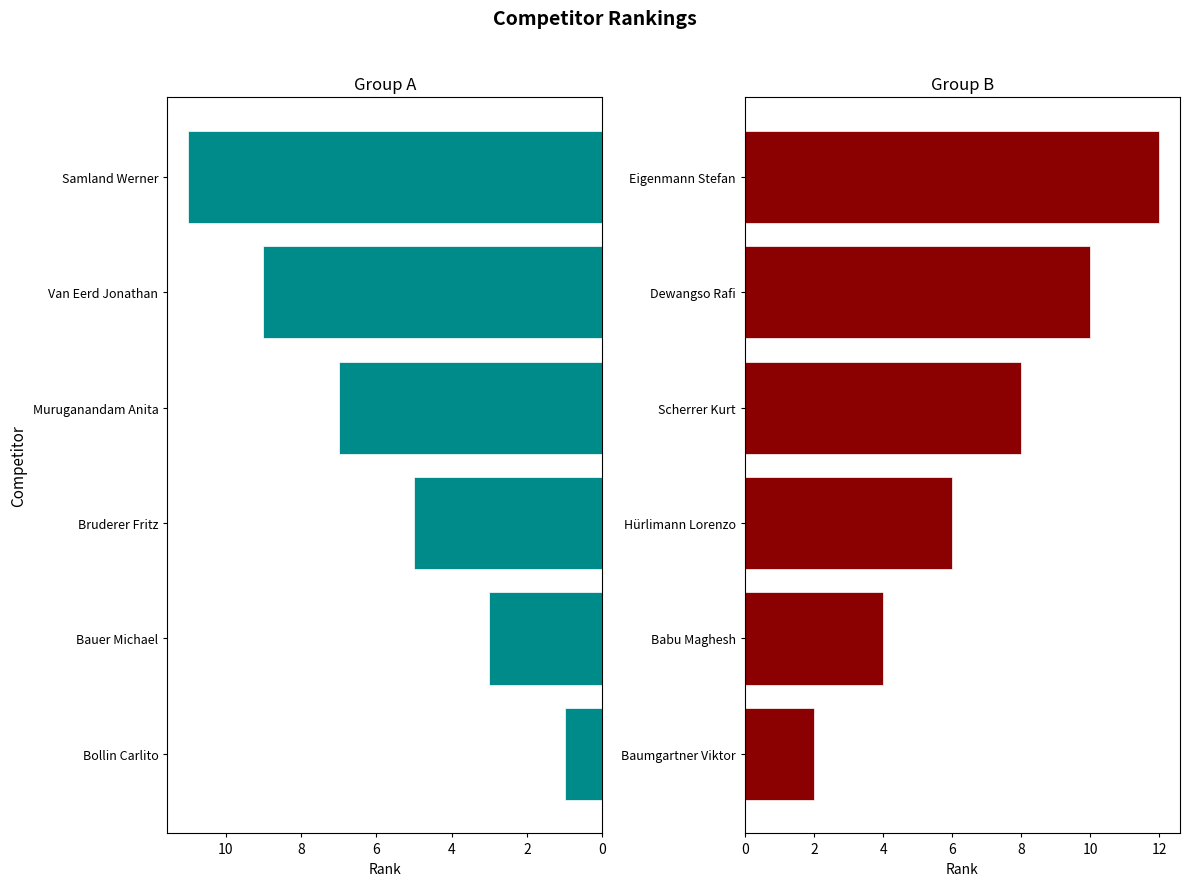

What is the average value of the Even Rank series?

7